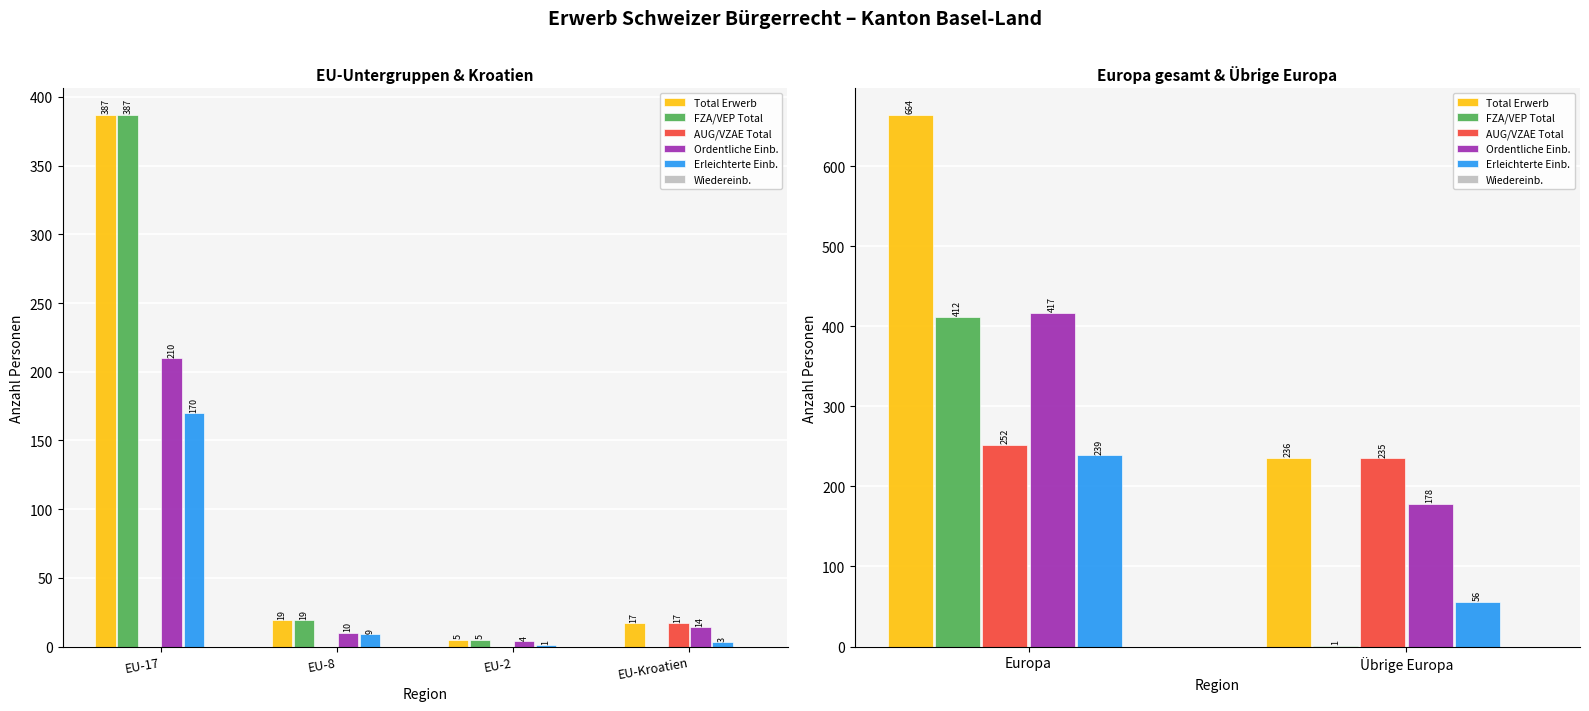

At which category is the sum across all series the highest?

Europa